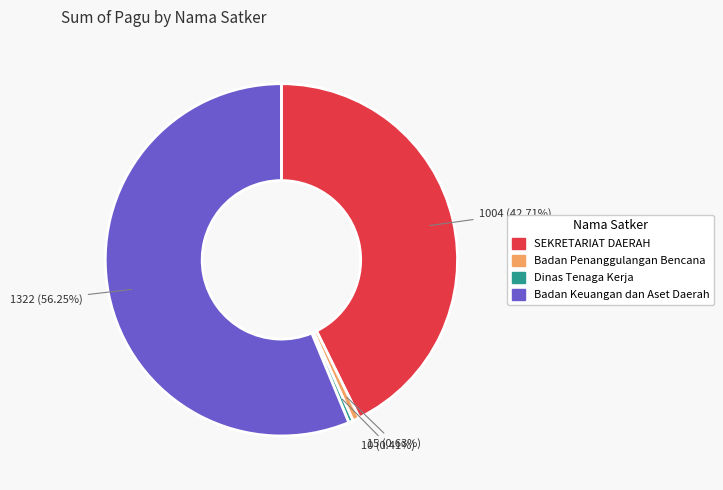

Does any single category account for the majority?

Yes